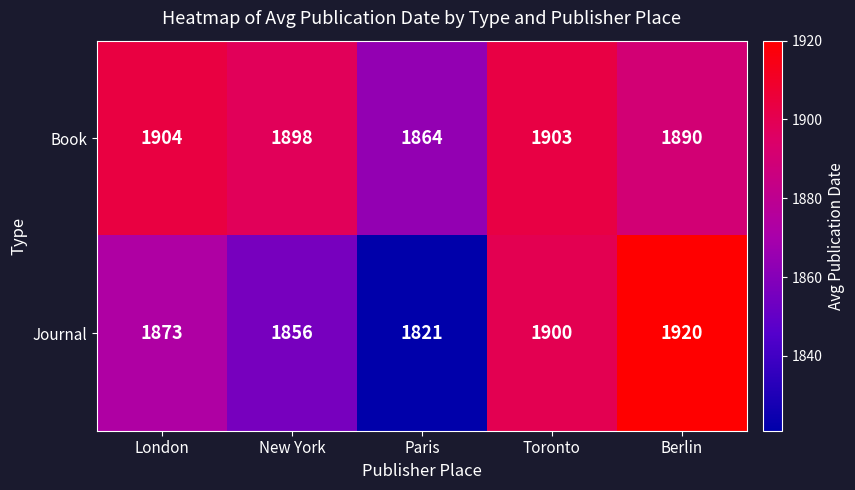

How many categories are shown in the chart?

5